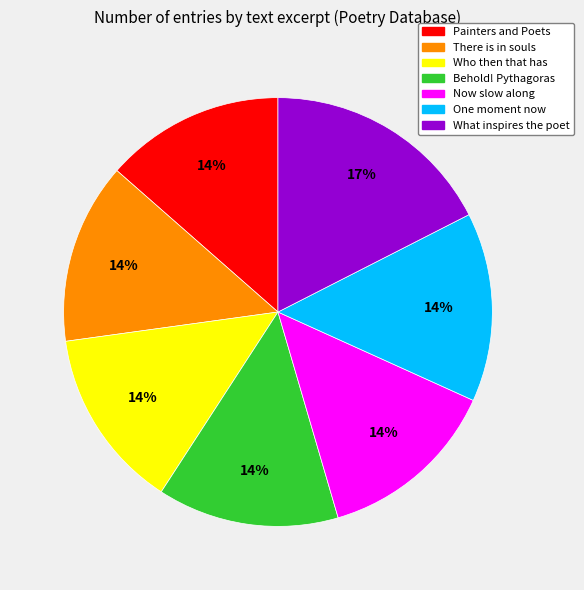

Is there any slice that represents more than half of the pie?

No